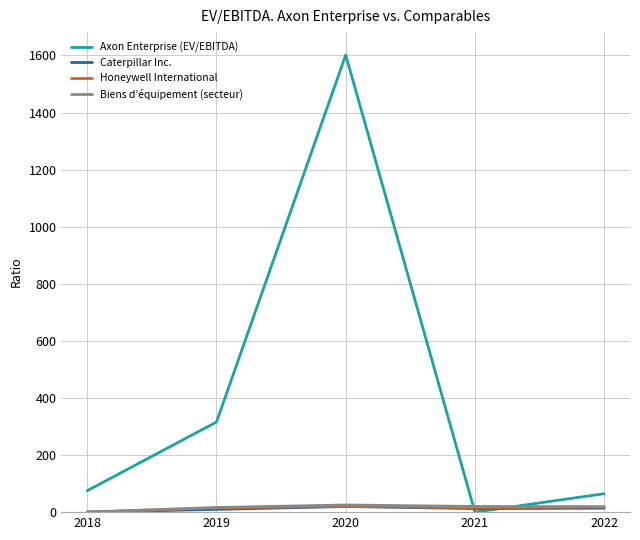

True or false: Biens d’équipement (secteur) has a value of 0.0 at 2018.

True